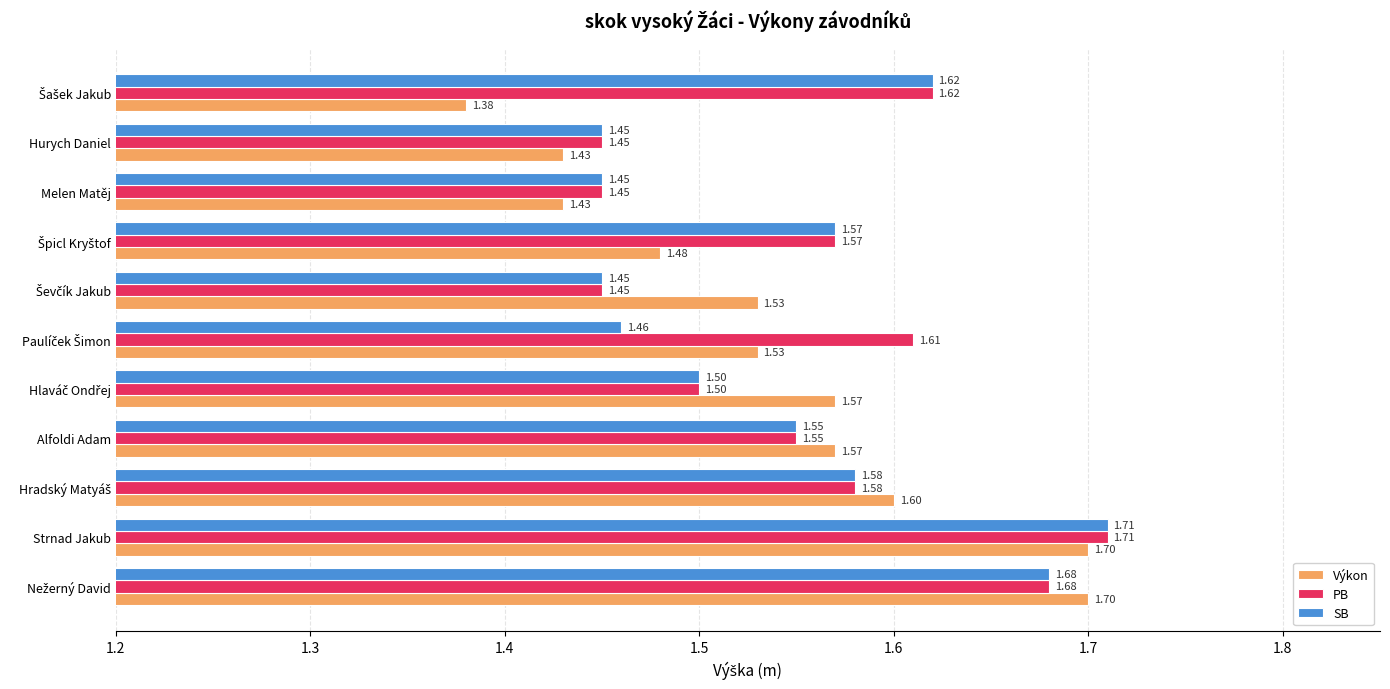

Which series has the widest spread of values?

Výkon